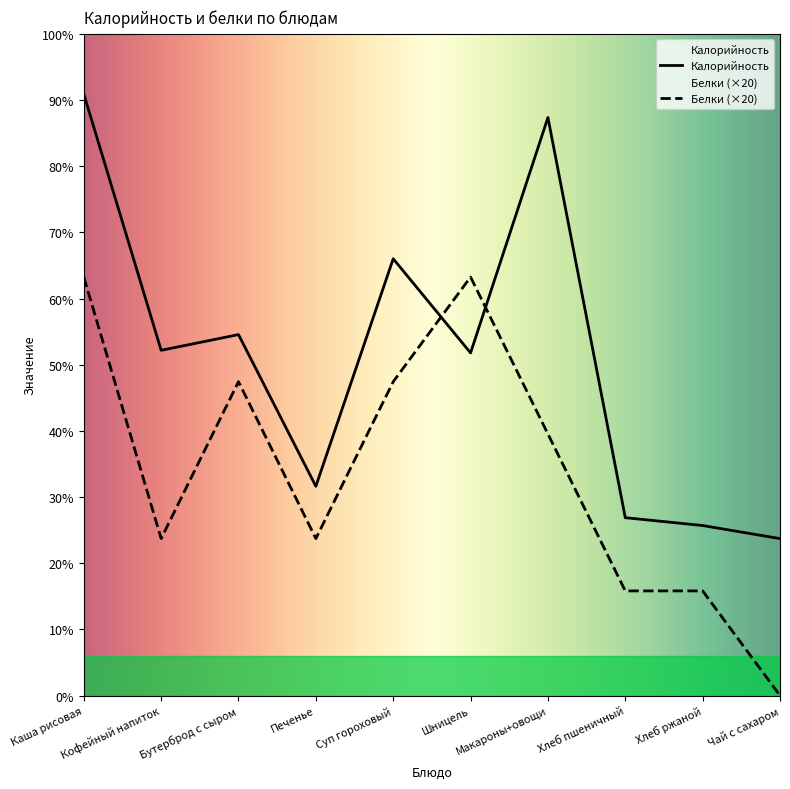

Which has a higher value, Печенье or Хлеб ржаной?

Печенье